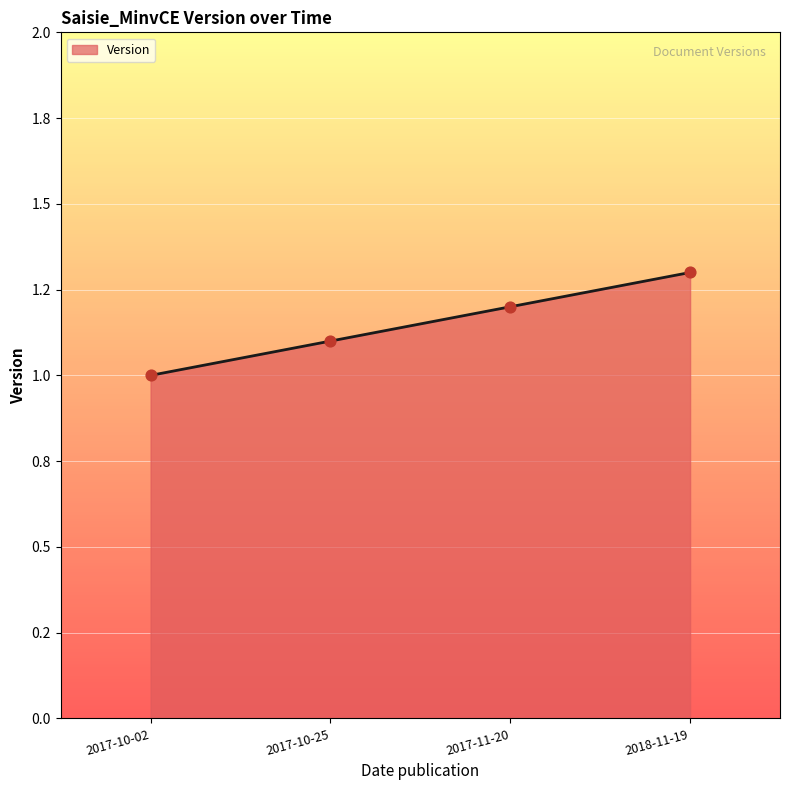

What is the change in value from 2017-10-02 to 2017-11-20?

+0.2